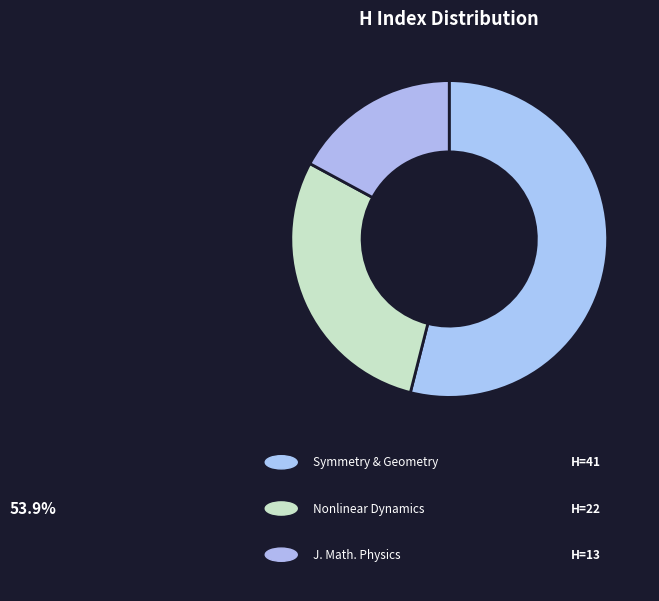

To the nearest percent, what is the average slice percentage?

33%